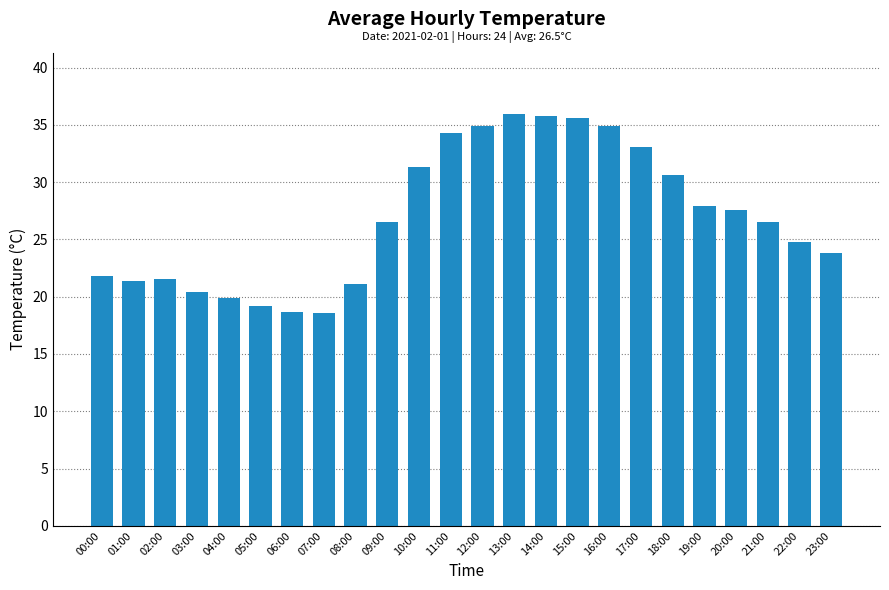

Which has a higher value, 13:00 or 22:00?

13:00